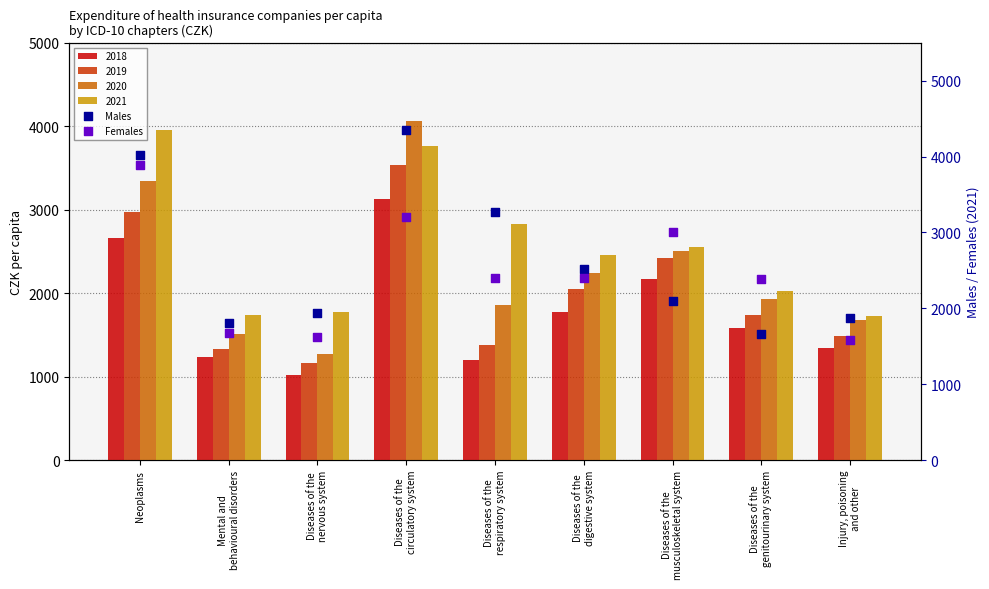

Which series has the largest total across all categories?

Males